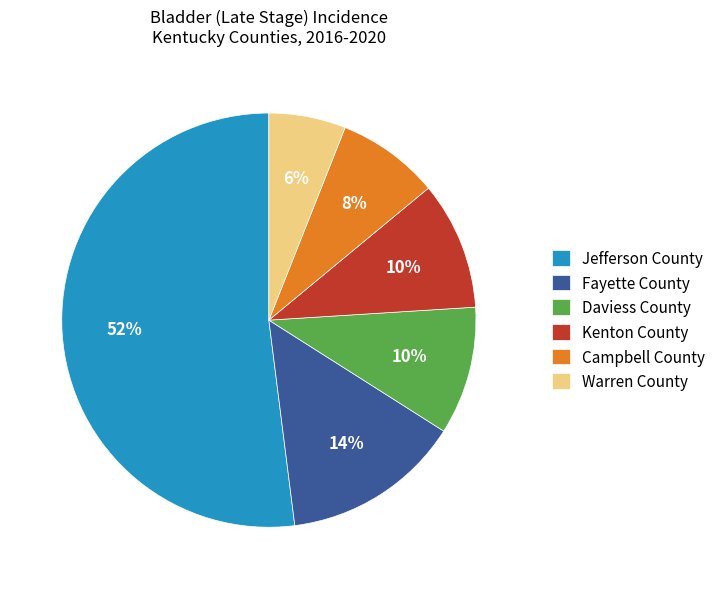

To the nearest percent, what is the average slice percentage?

17%